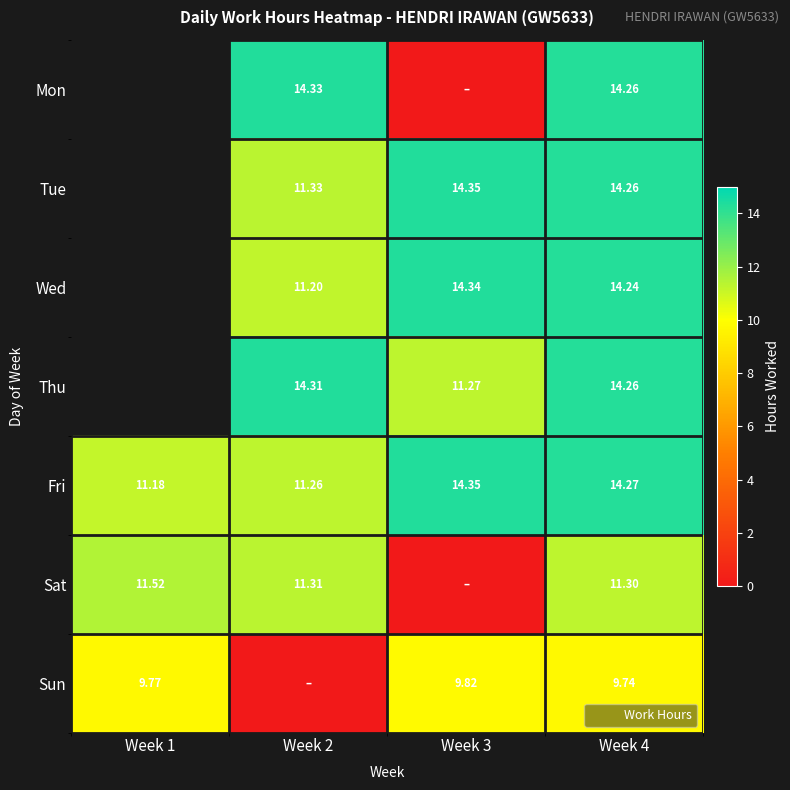

True or false: Thu has a value of 14.3 at Week 2.

True